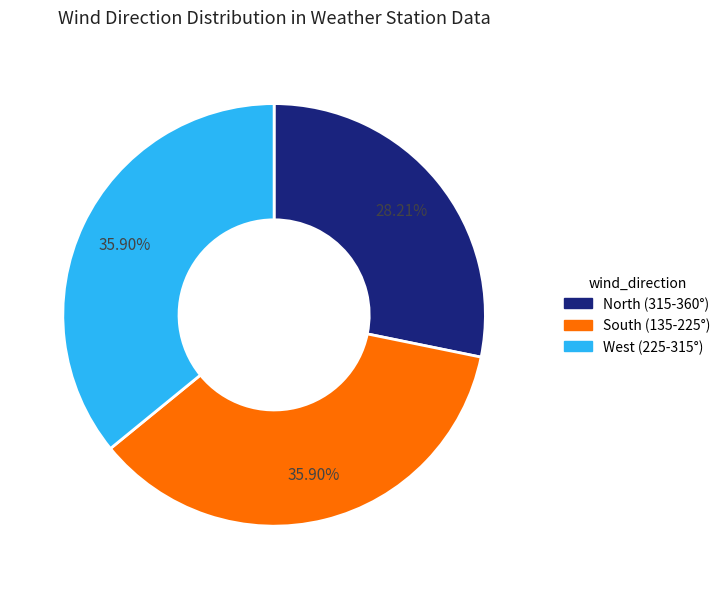

To the nearest percent, what is the average slice percentage?

33%